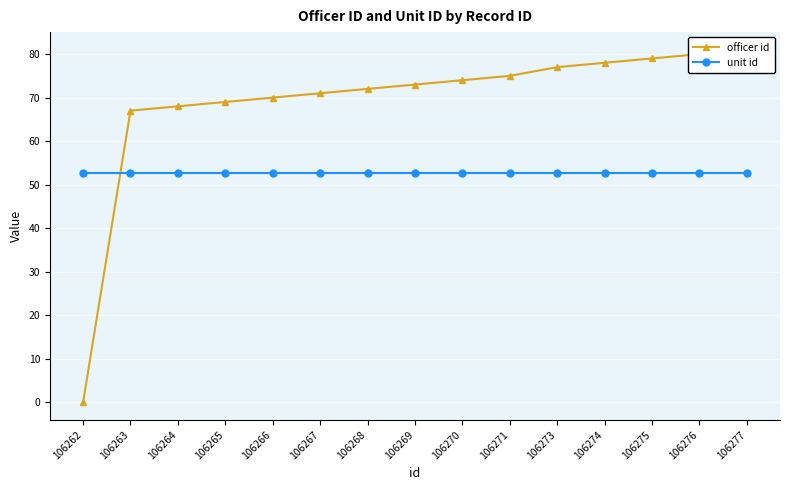

Rank the categories by officer id value from highest to lowest.

106277, 106276, 106275, 106274, 106273, 106271, 106270, 106269, 106268, 106267, 106266, 106265, 106264, 106263, 106262